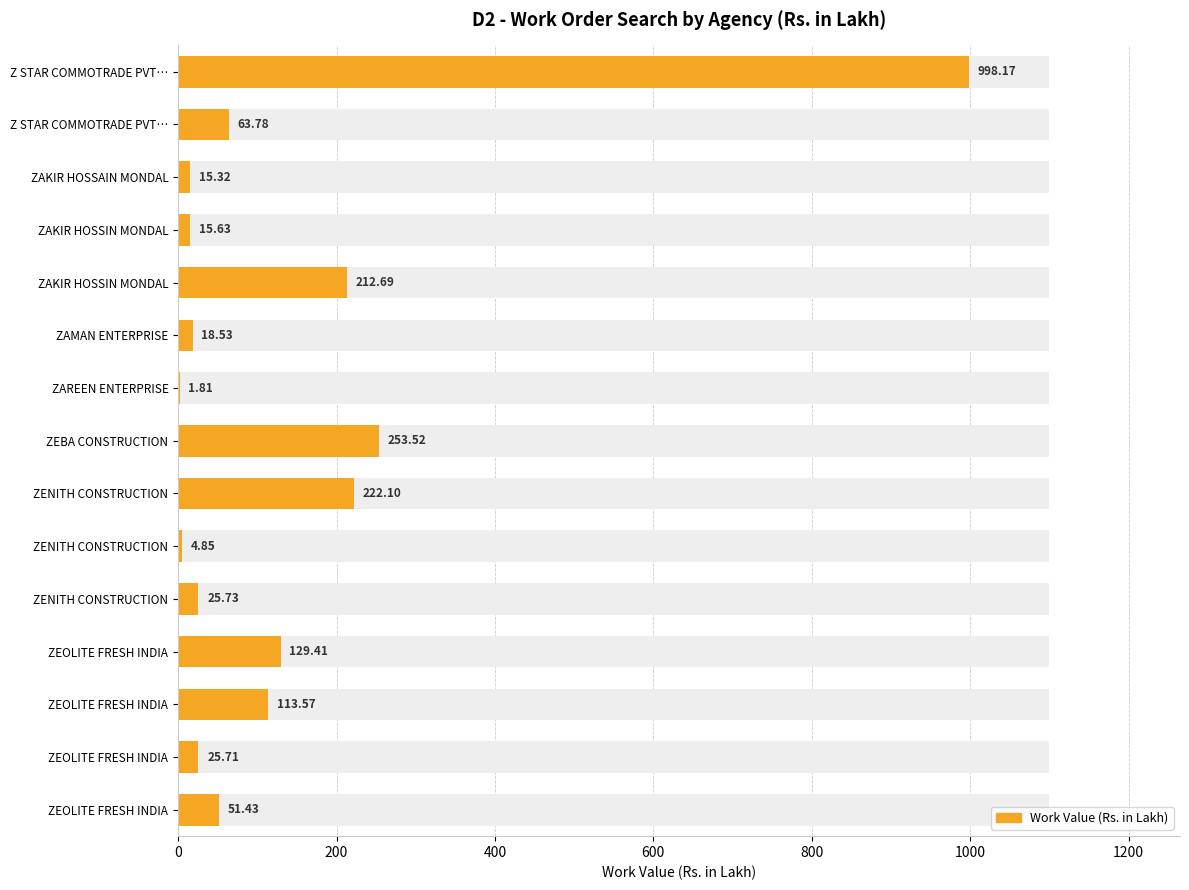

The value at Z STAR COMMOTRADE PVT… is 998.2. True or false?

True